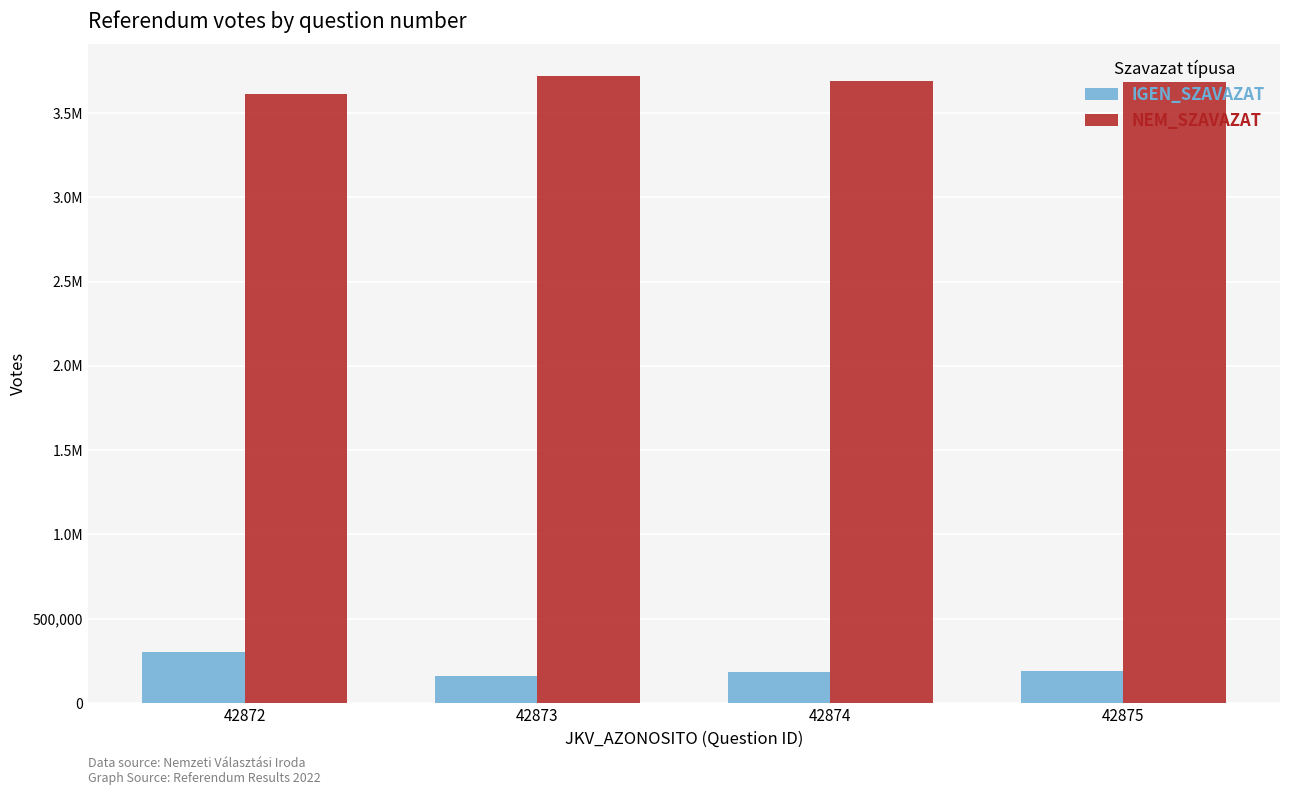

Reading right to left, list all the values displayed in this chart.

IGEN_SZAVAZAT: 42875=186938	42874=180785	42873=158447	42872=300282
NEM_SZAVAZAT: 42875=3683104	42874=3691376	42873=3721934	42872=3610154